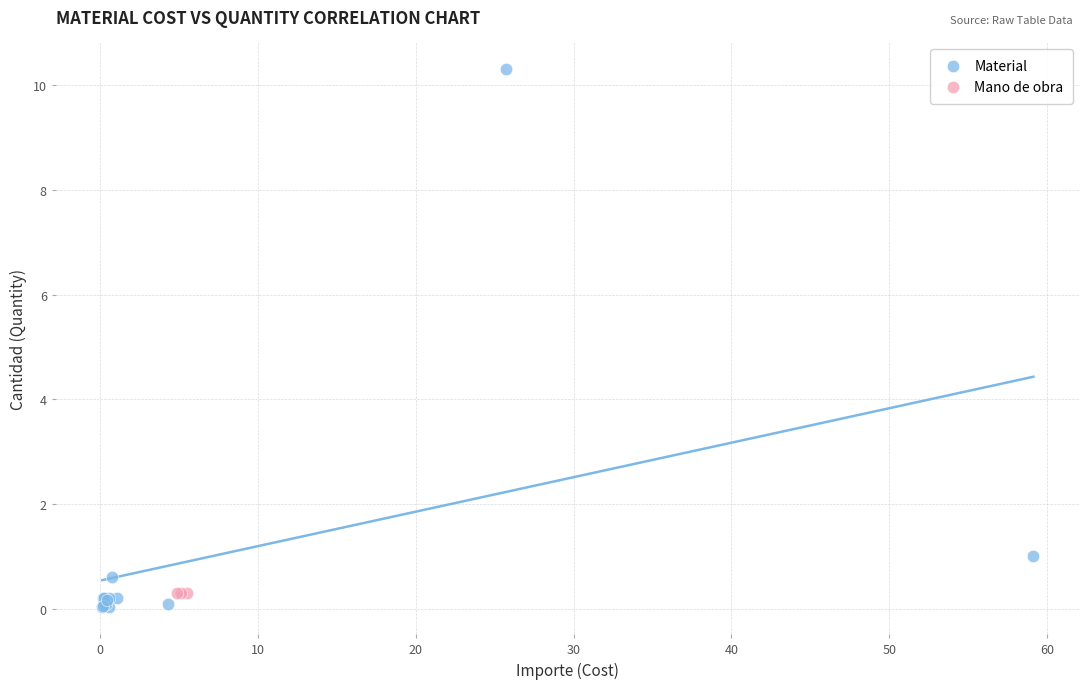

Which series contains the highest Y value?

Material